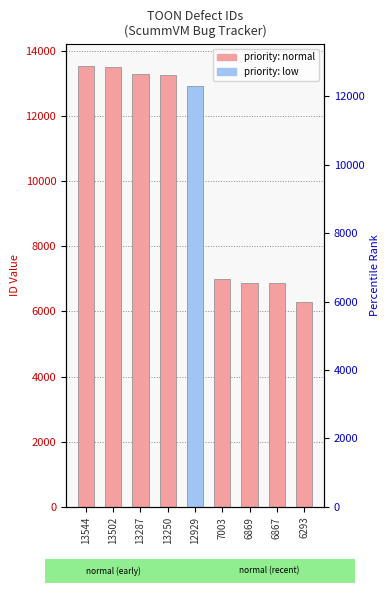

Does the chart contain any negative values?

No